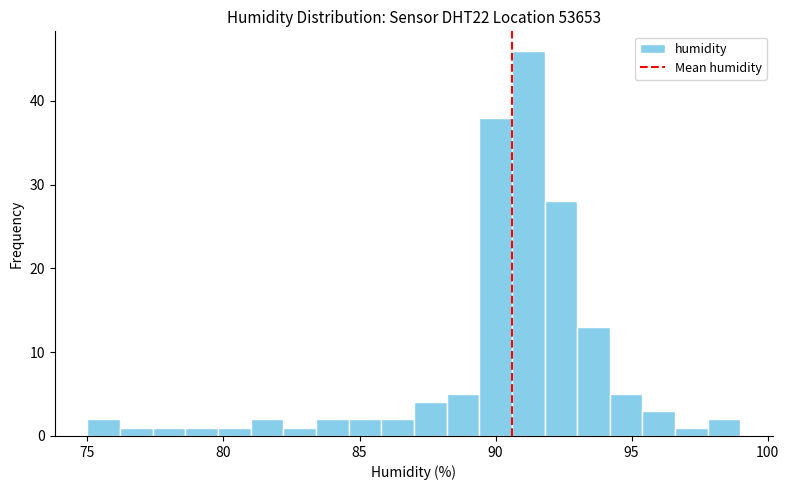

Around what value on the x-axis is the tallest bar? Give the approximate position of its centre, as read against the axis.

91.0